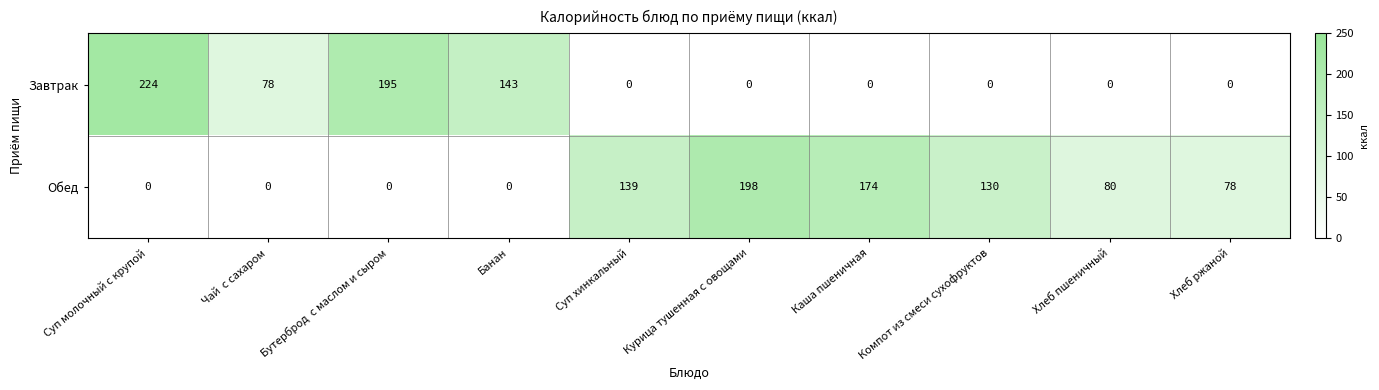

What is the difference between the highest and lowest values at Бутерброд  с маслом и сыром?

195